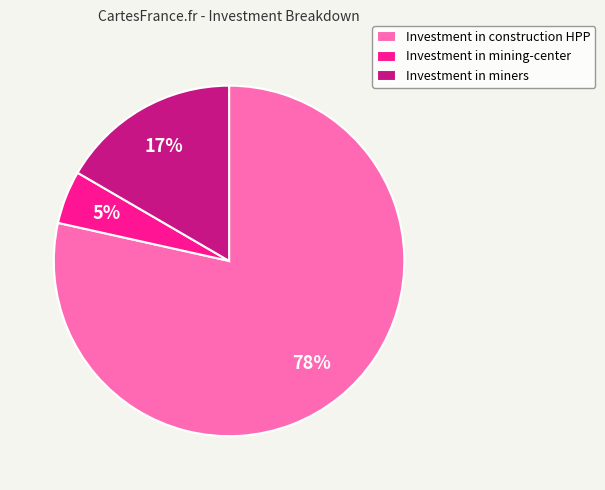

Is the sum of Investment in construction HPP and Investment in miners greater than half?

Yes